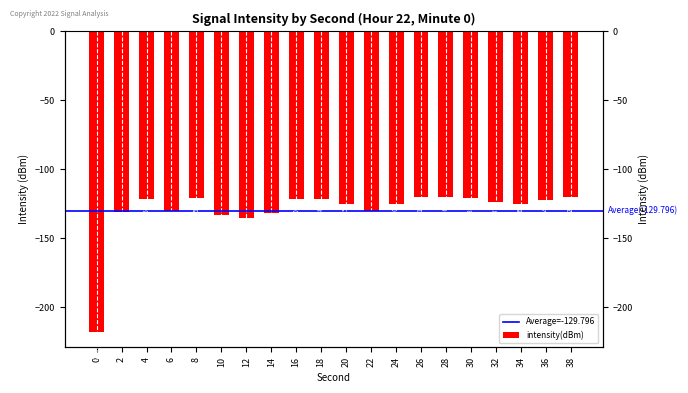

What is the difference between the maximum and second lowest values?

15.3